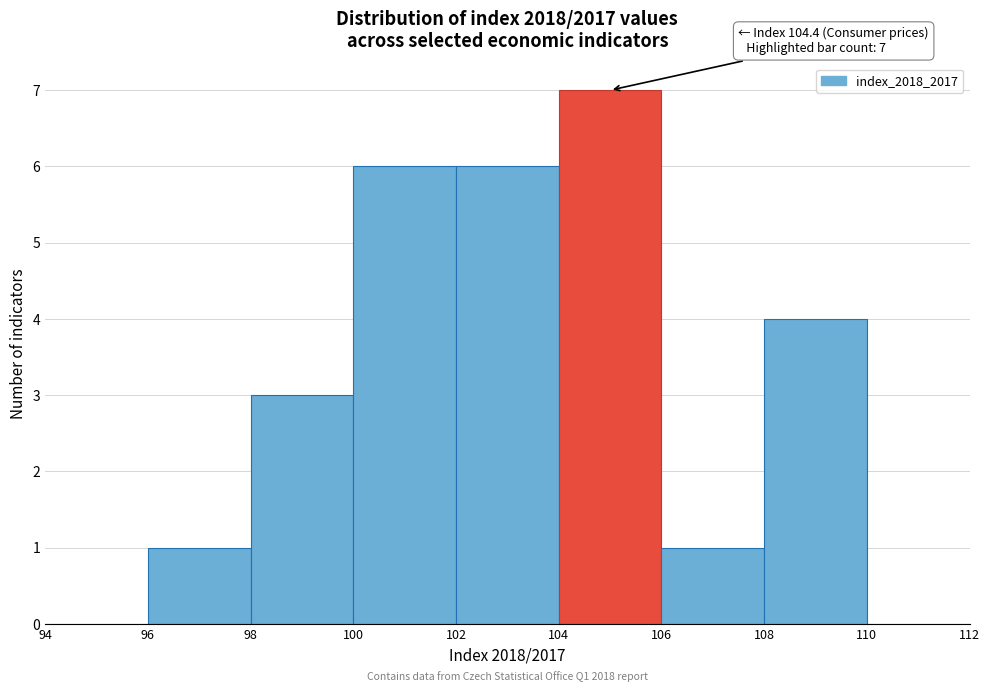

Over which range of the x-axis is the bar tallest?

104 to 106